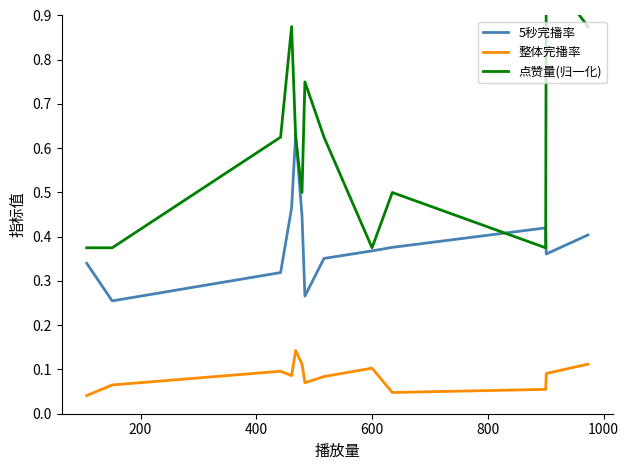

True or false: 整体完播率 and 5秒完播率 cross at least once.

False